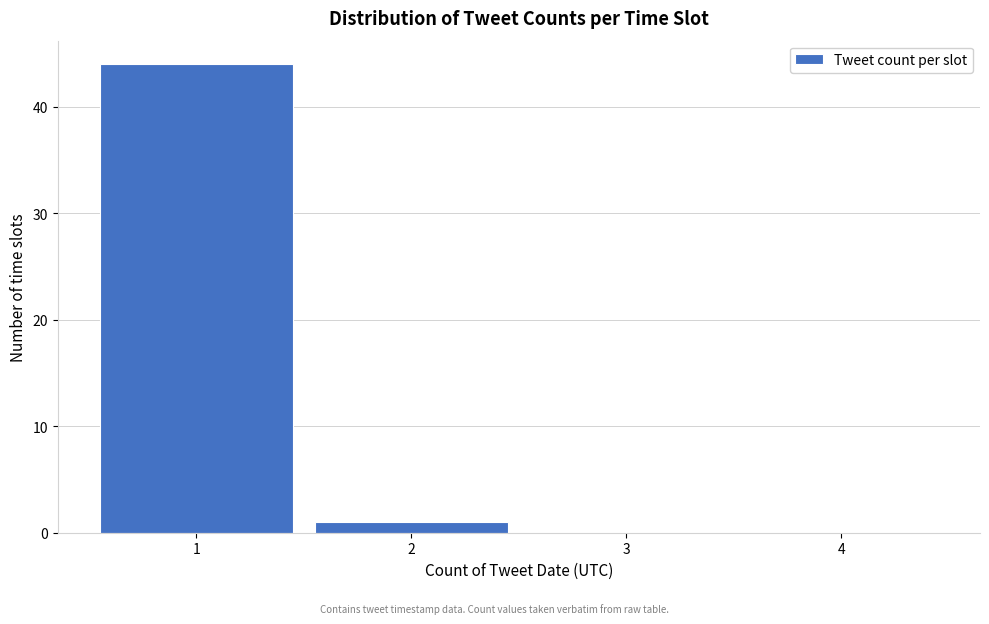

Reading left to right, transcribe this chart: for each bar, give the range it covers on the x-axis and its height. The values are not printed on the chart, so give them approximately, as read against the axis.

0.5 to 1.5: 44
1.5 to 2.5: 1
2.5 to 3.5: 0
3.5 to 4.5: 0